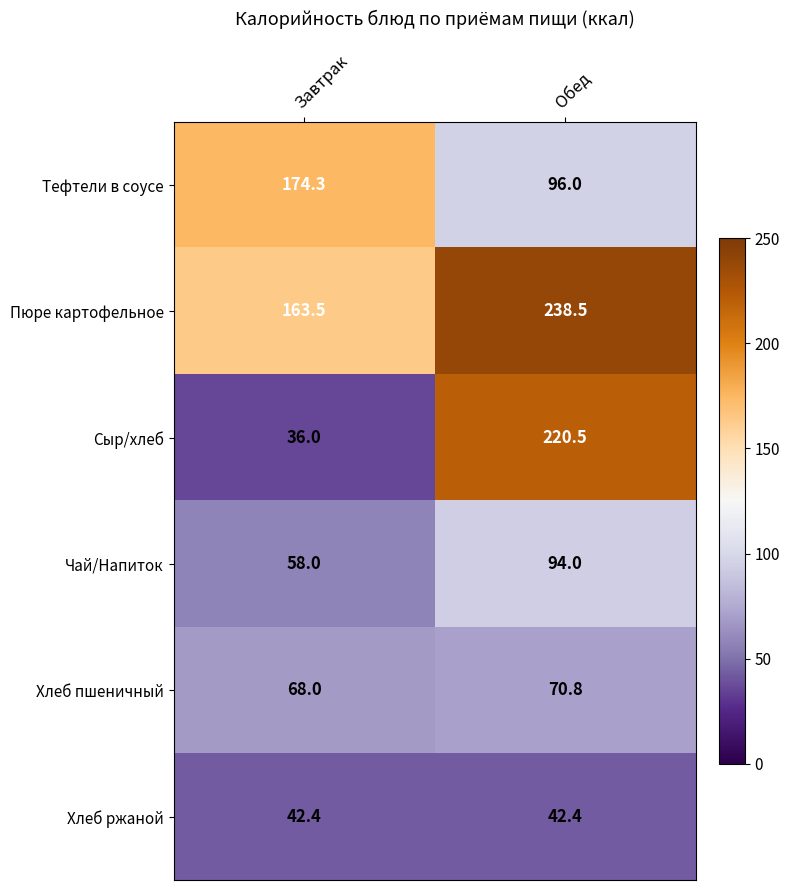

Between Завтрак and Обед, which series saw the biggest shift?

Сыр/хлеб